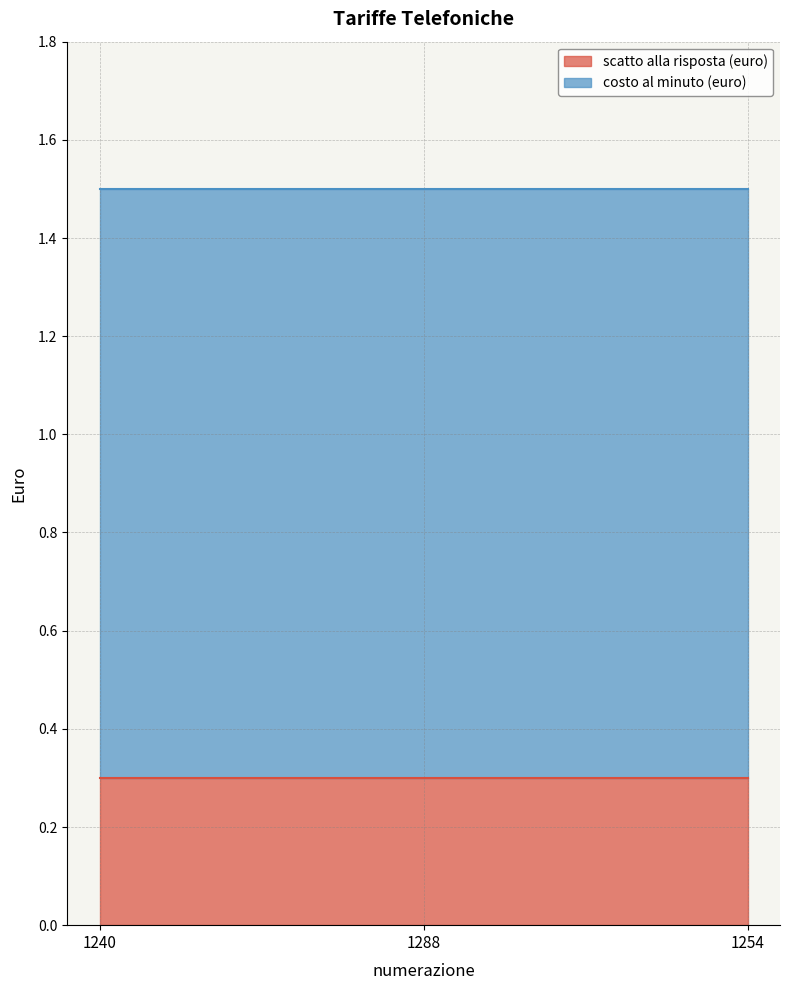

Does the chart display data point markers on the line(s)?

No